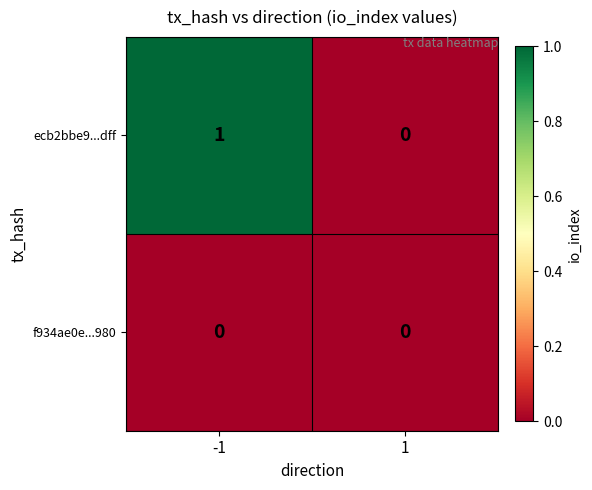

List the series in order of their peak value, lowest first.

f934ae0e...980, ecb2bbe9...dff